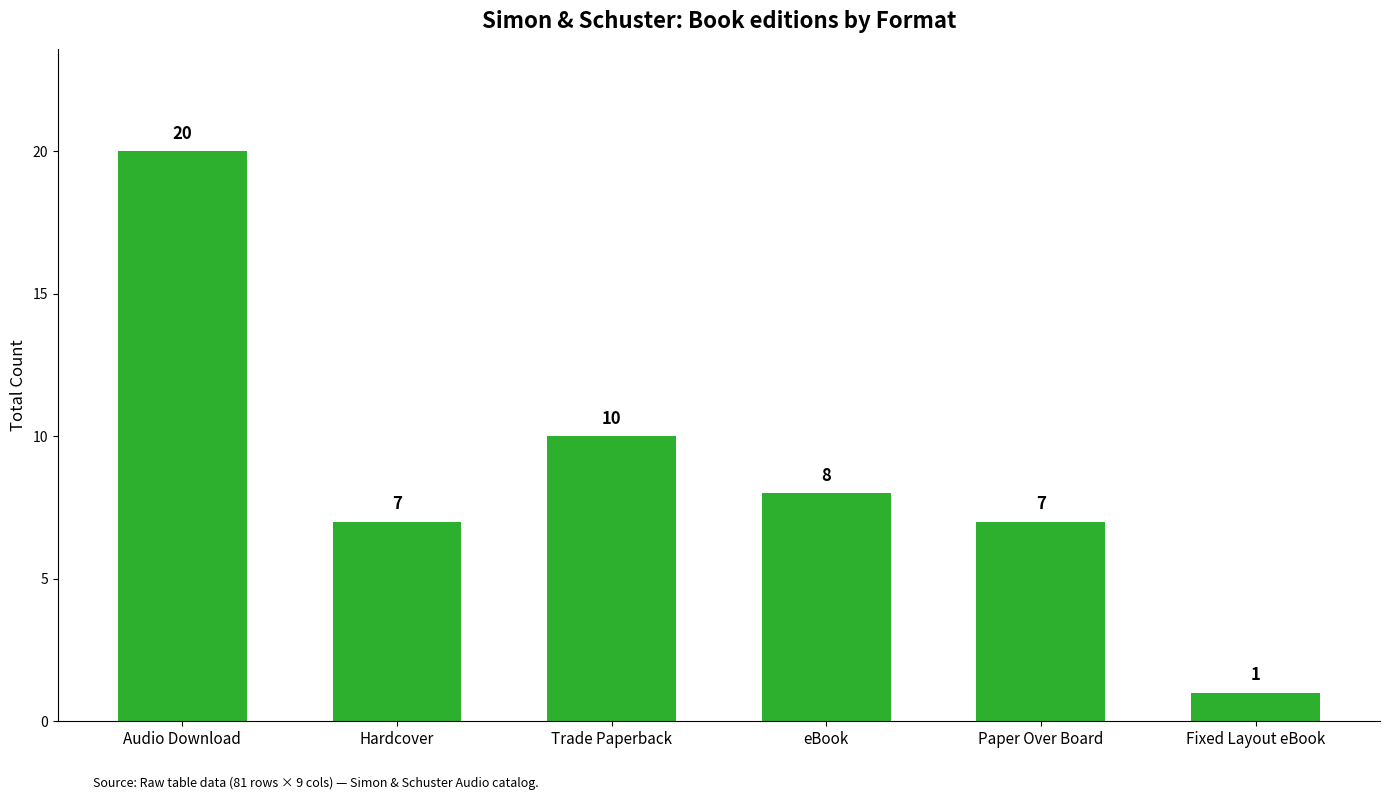

What value does the data have at Paper Over Board, to the nearest 5?

5